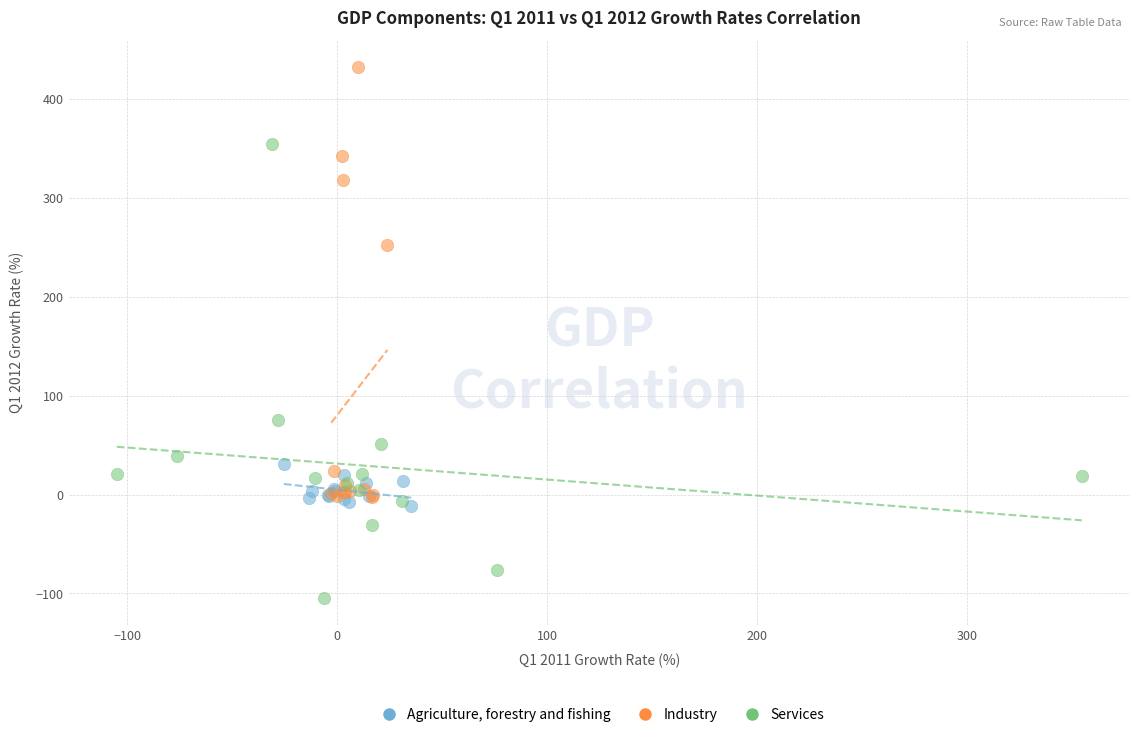

Which series has the largest Y range (max minus min)?

Services